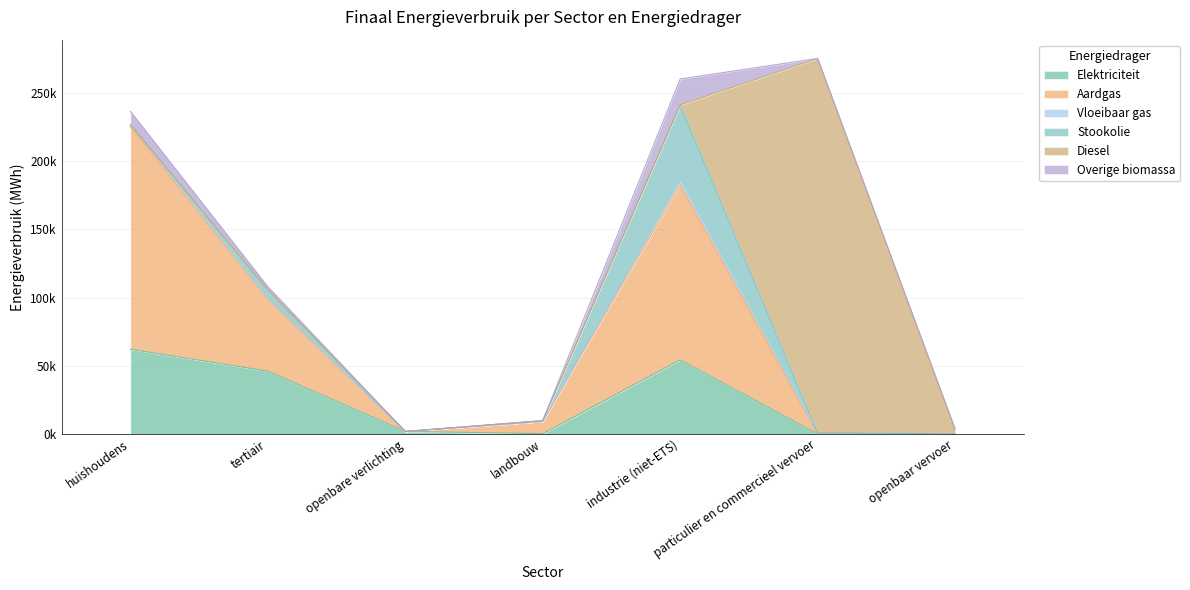

Where is Aardgas nearest to the value 81535?

tertiair